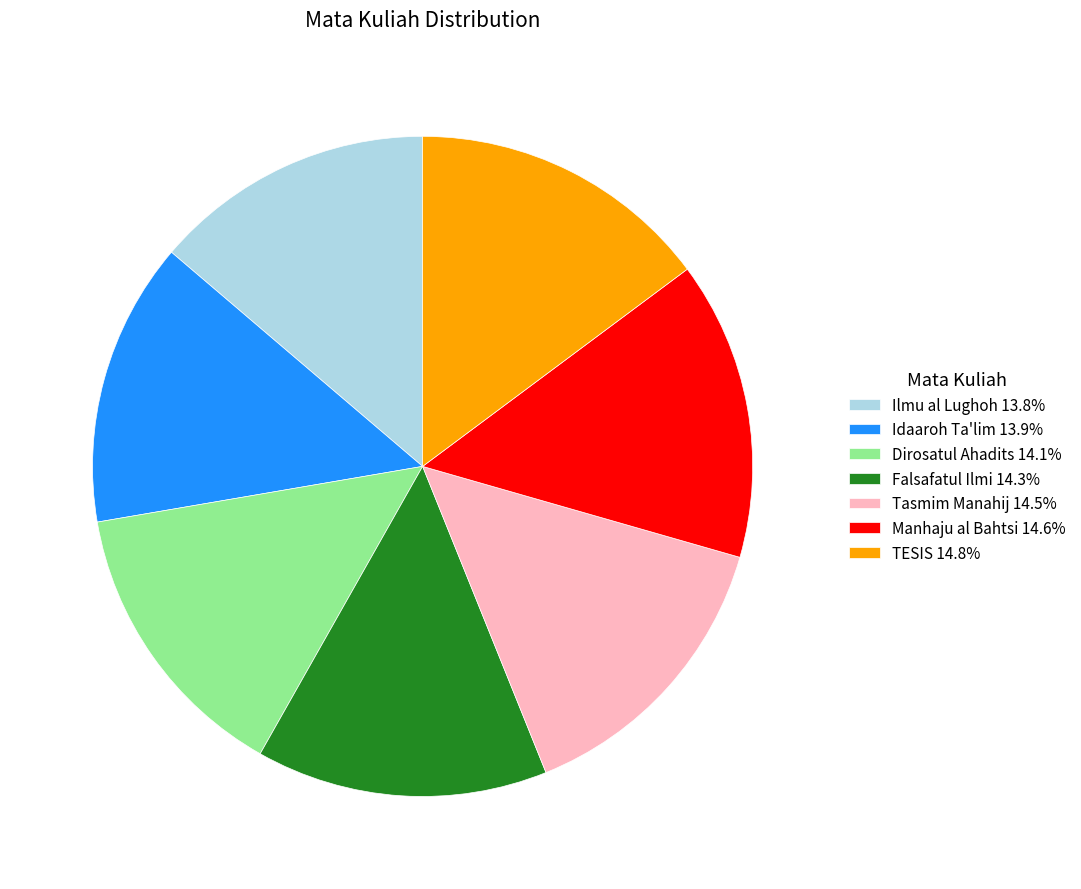

How many segments does this pie chart have?

7